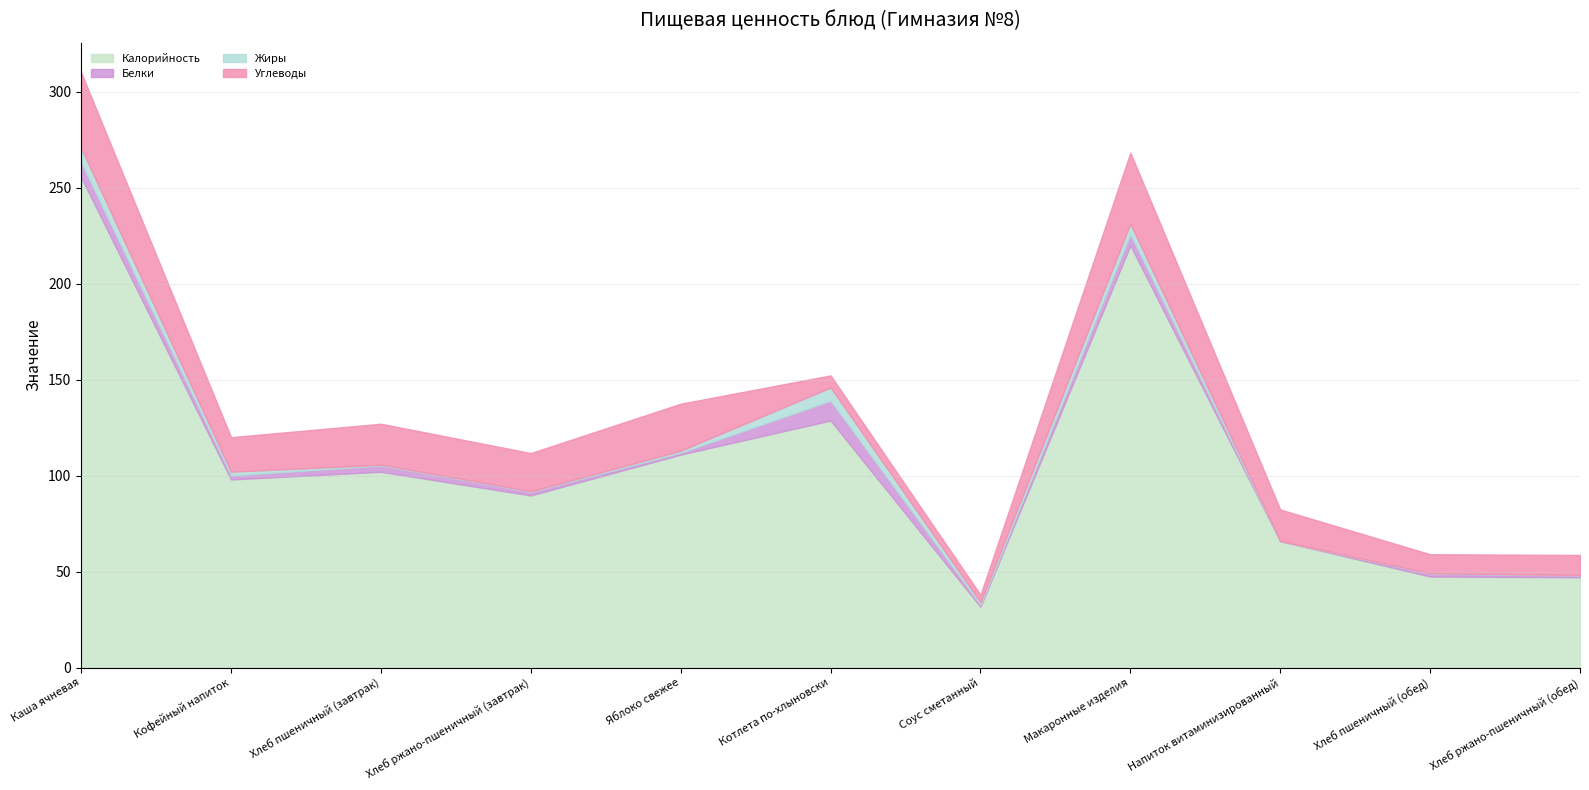

What position from the right is Кофейный напиток?

10